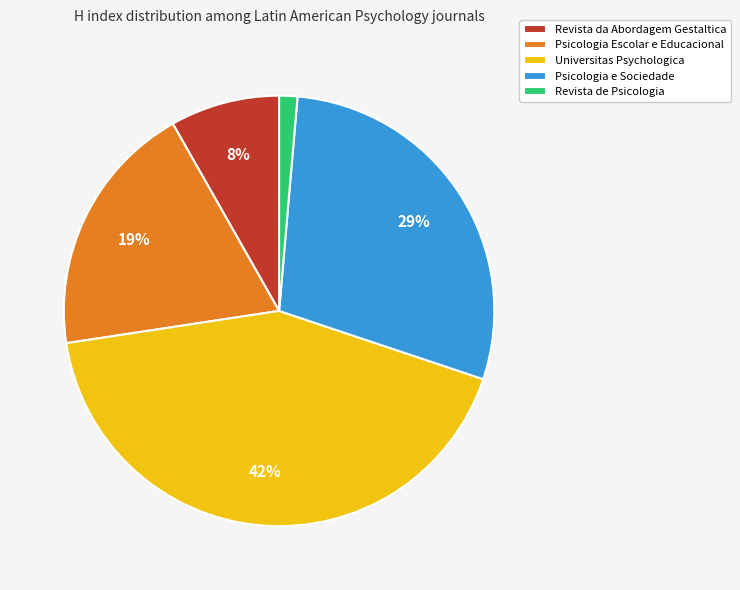

Do Revista de Psicologia and Psicologia e Sociedade together represent more than half of the pie?

No